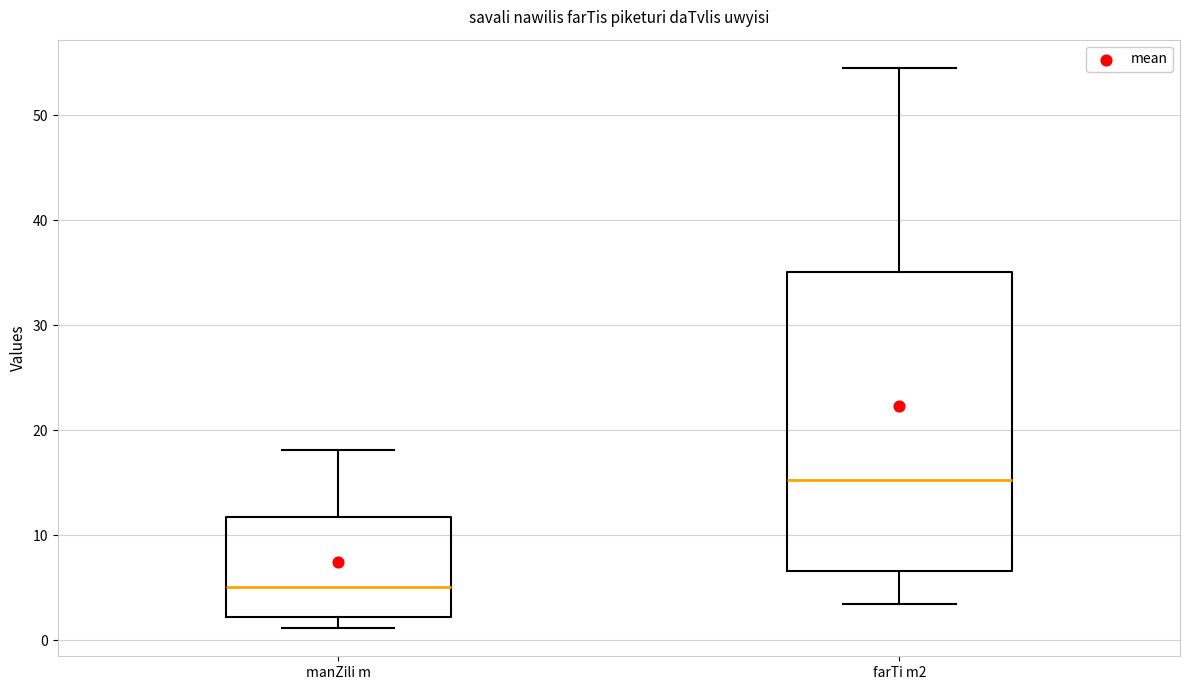

Where does the lower whisker of the box for manZili m end on the y-axis? The values are not printed on the chart, so give them approximately, as read against the axis.

1